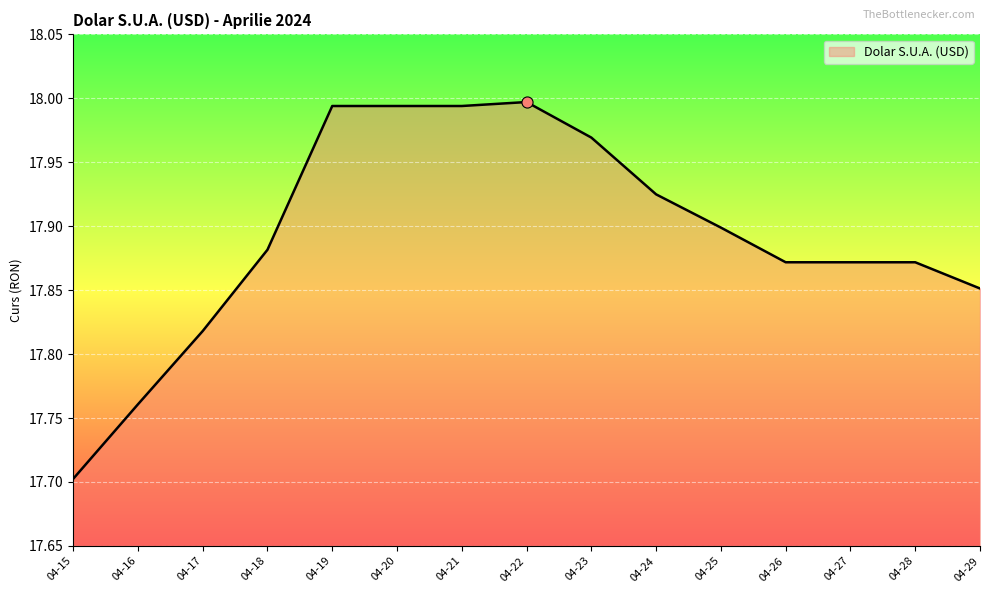

True or false: the data shows 17.7 at 04-15.

True